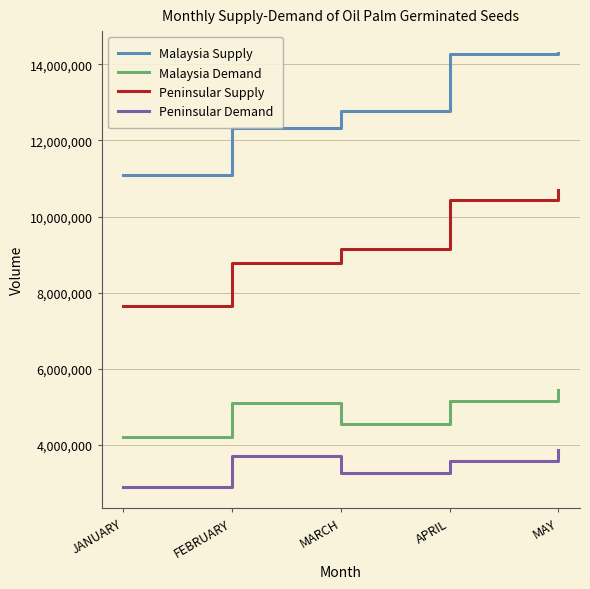

At which label does Peninsular Demand reach its minimum?

JANUARY